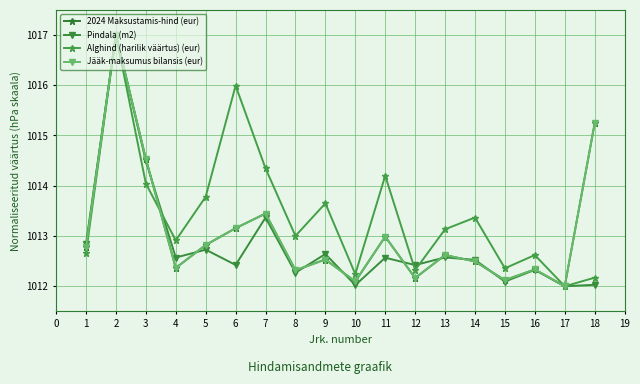

Is this an area chart (filled region under the line)?

No